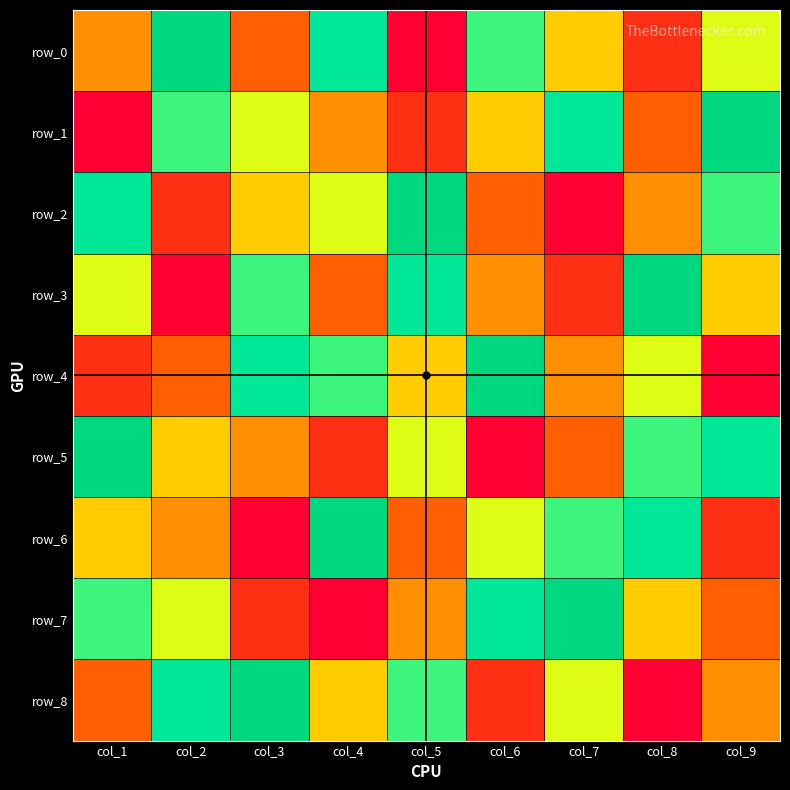

Count the row_6 values in the range 3 to 7.

5